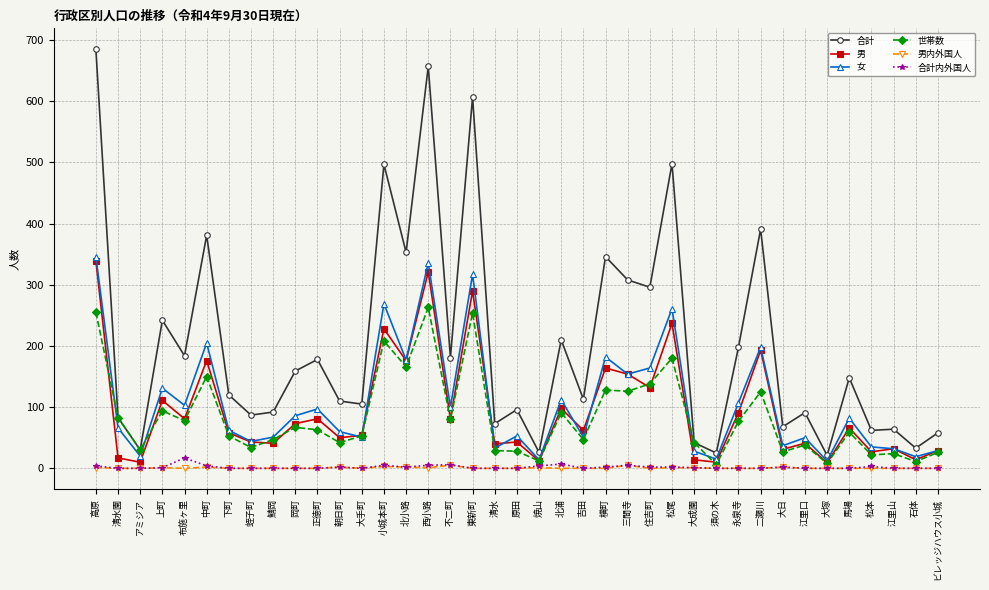

How many lines are shown in the chart?

6